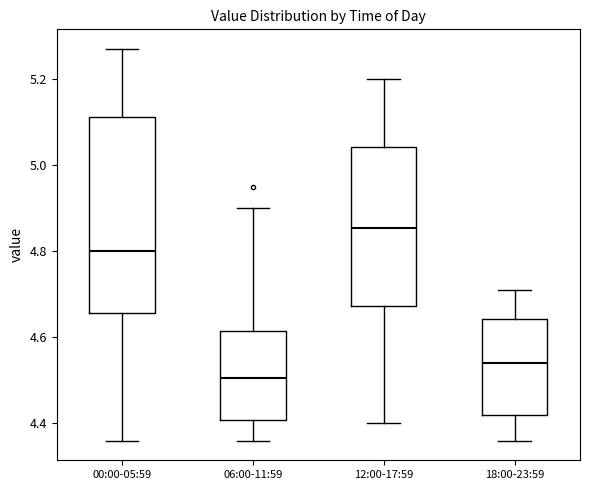

Reading left to right, read every box against the y-axis: the position of its median line, the range the box covers, and the ends of its whiskers. The values are not printed on the chart, so give them approximately, as read against the axis.

00:00-05:59: median 4.80, box 4.66 to 5.12, whiskers 4.36 to 5.28
06:00-11:59: median 4.50, box 4.40 to 4.62, whiskers 4.36 to 4.90
12:00-17:59: median 4.86, box 4.68 to 5.04, whiskers 4.40 to 5.20
18:00-23:59: median 4.54, box 4.42 to 4.64, whiskers 4.36 to 4.72